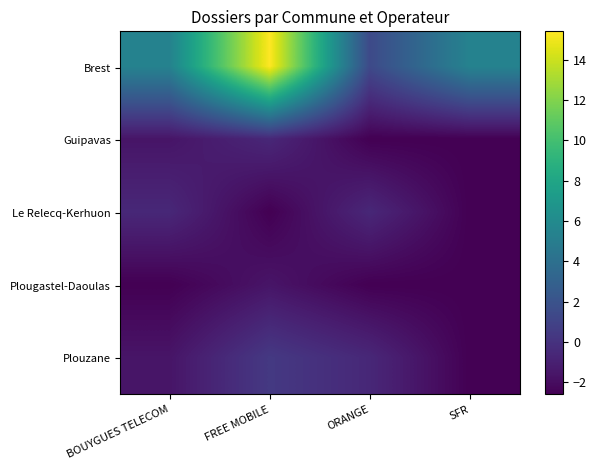

Reading left to right, transcribe all the data shown in this chart.

Brest: BOUYGUES TELECOM=5.4	FREE MOBILE=15.4	ORANGE=1.4	SFR=5.4
Guipavas: BOUYGUES TELECOM=-1.6	FREE MOBILE=-0.6	ORANGE=-2.6	SFR=-2.6
Le Relecq-Kerhuon: BOUYGUES TELECOM=-0.6	FREE MOBILE=-2.6	ORANGE=-0.6	SFR=-2.6
Plougastel-Daoulas: BOUYGUES TELECOM=-2.6	FREE MOBILE=-1.6	ORANGE=-2.6	SFR=-2.6
Plouzane: BOUYGUES TELECOM=-1.6	FREE MOBILE=0.4	ORANGE=-0.6	SFR=-2.6